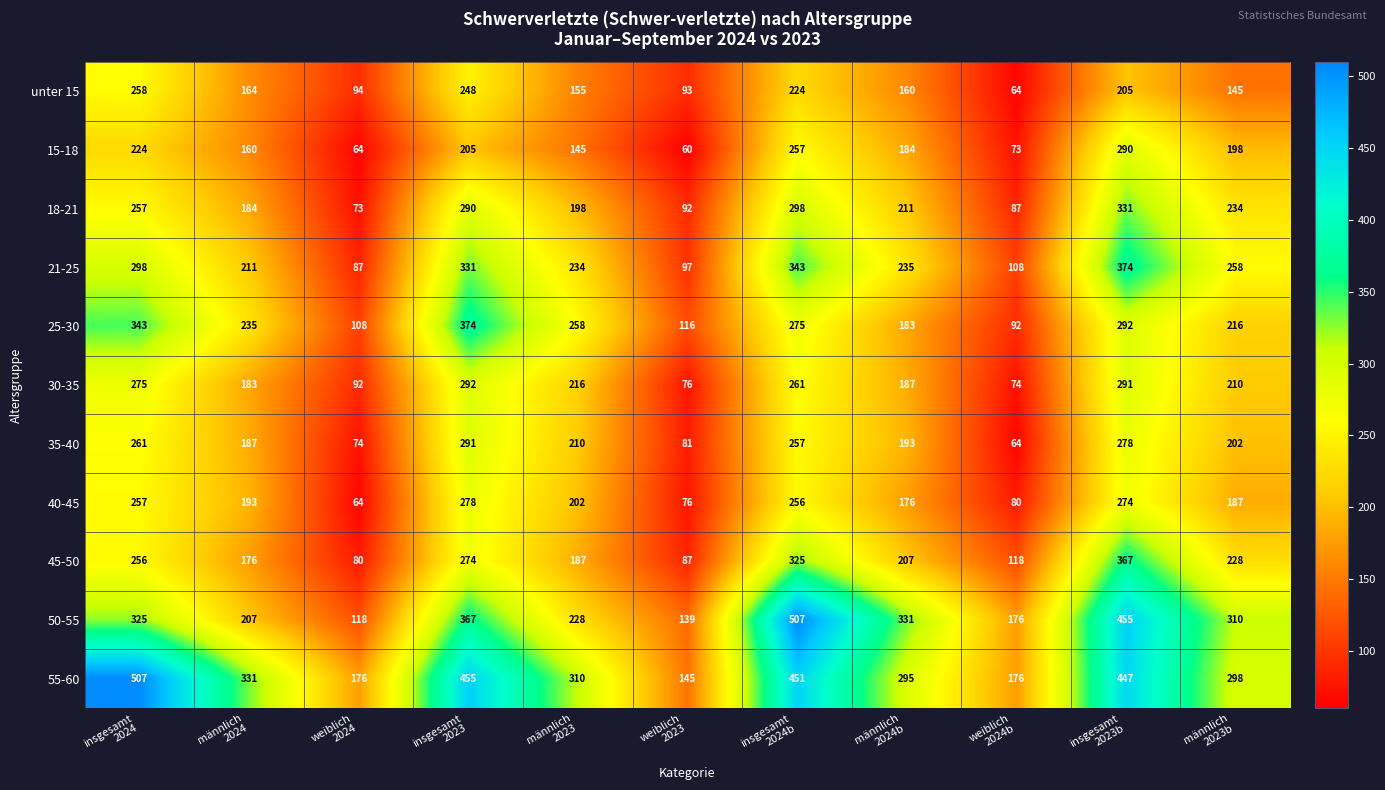

What is the sum of all 55-60 values?

3591